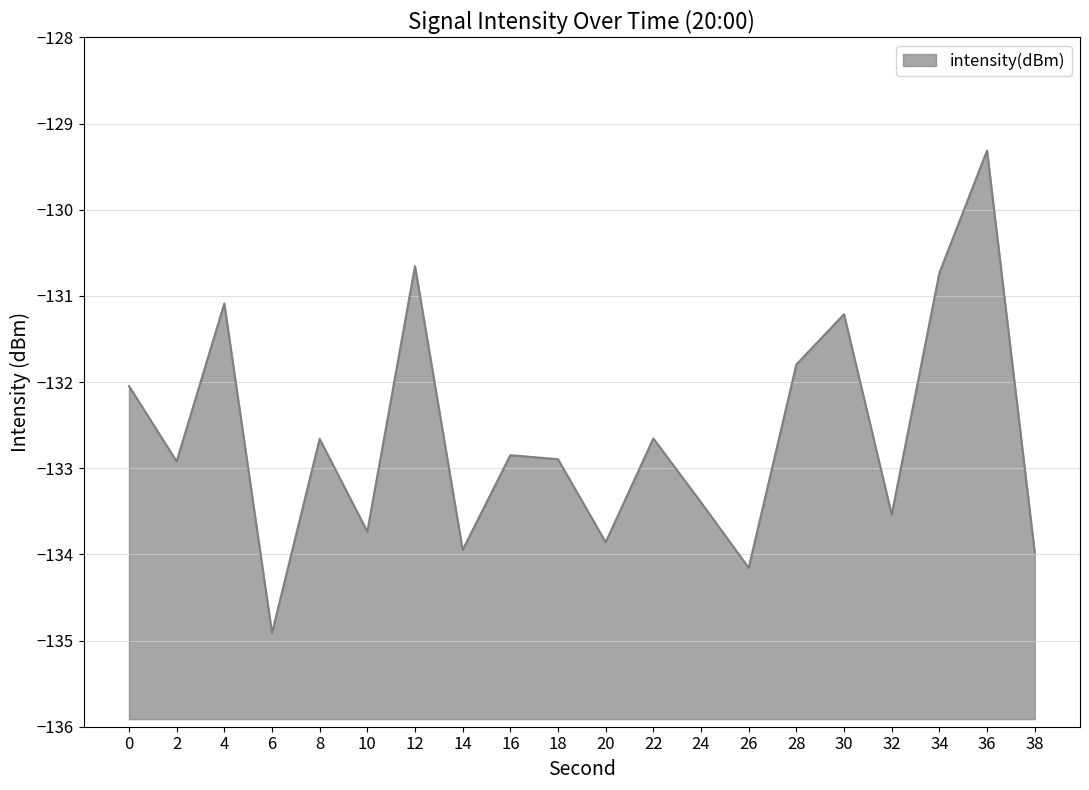

Read the value at 28.

-131.8